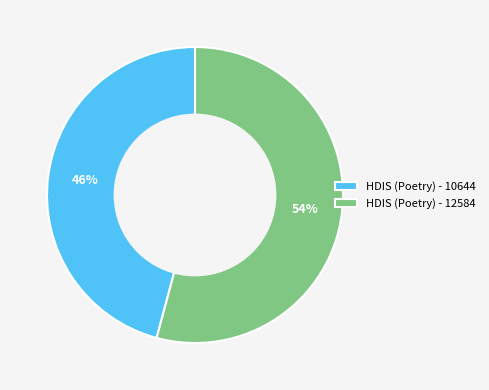

Does HDIS (Poetry) - 10644 account for over 50% of the chart?

No